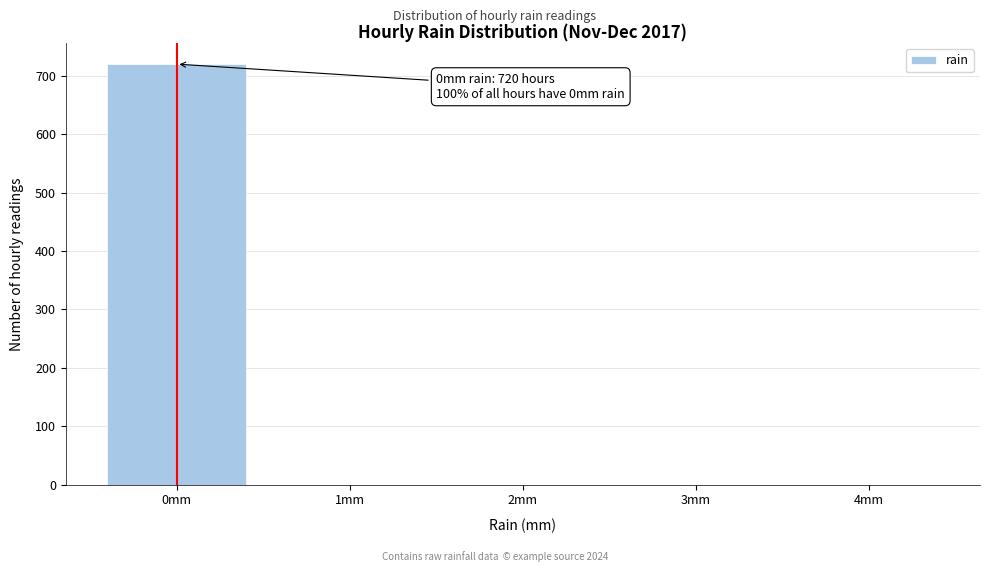

Which range on the x-axis has the tallest bar?

-0.5 to 0.5